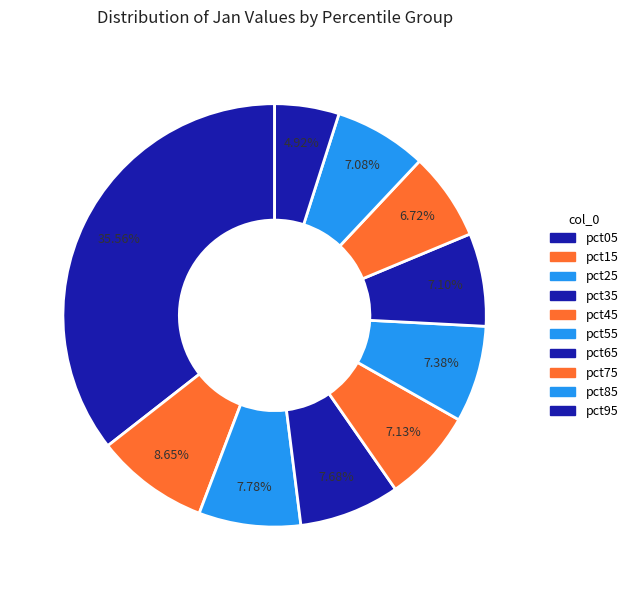

What is the total percentage of pct95 and pct45?

12.0%